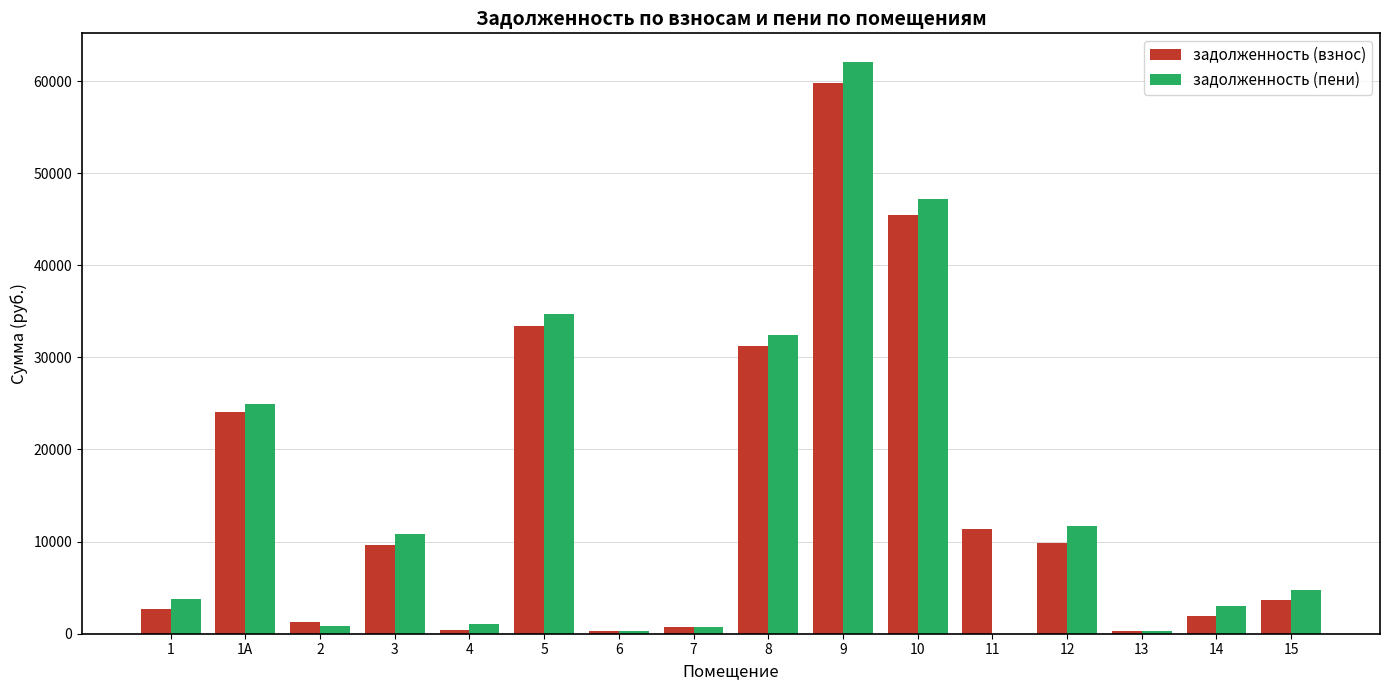

Where does the задолженность (пени) series first go above 4794?

1А